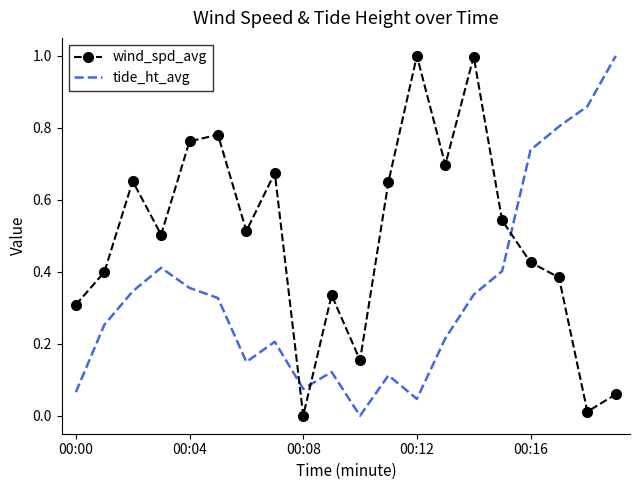

What is the greatest value displayed?

1.0